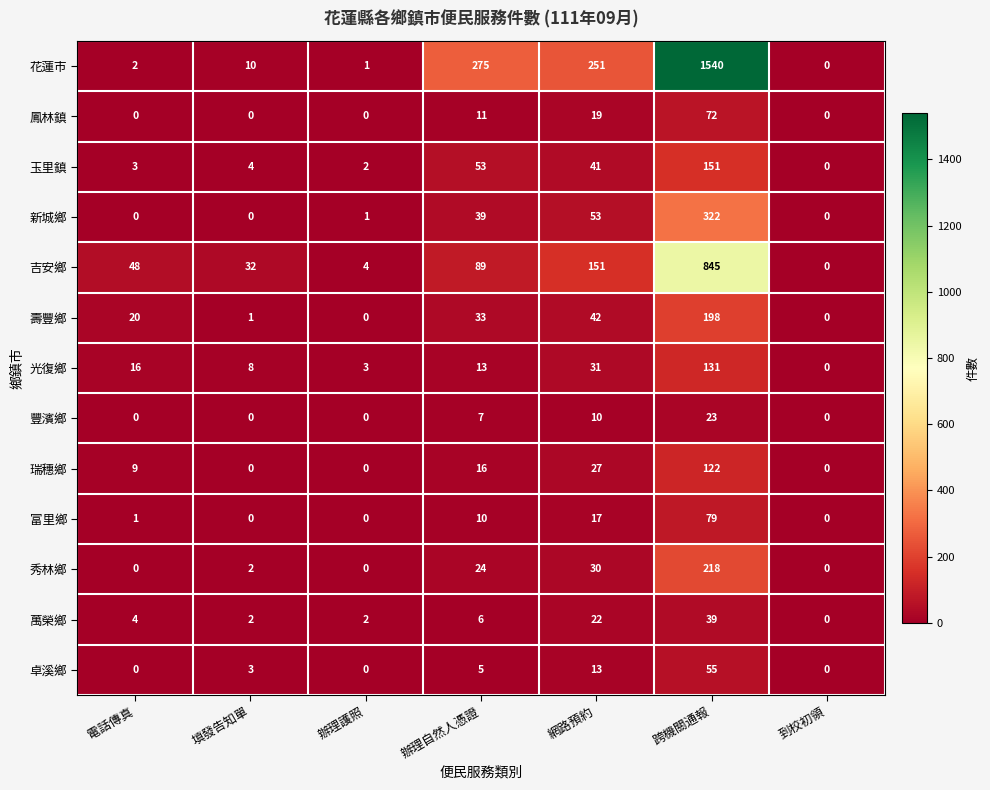

What is the sum of the 鳳林鎮 values at 到校初領 and 辦理自然人憑證?

11